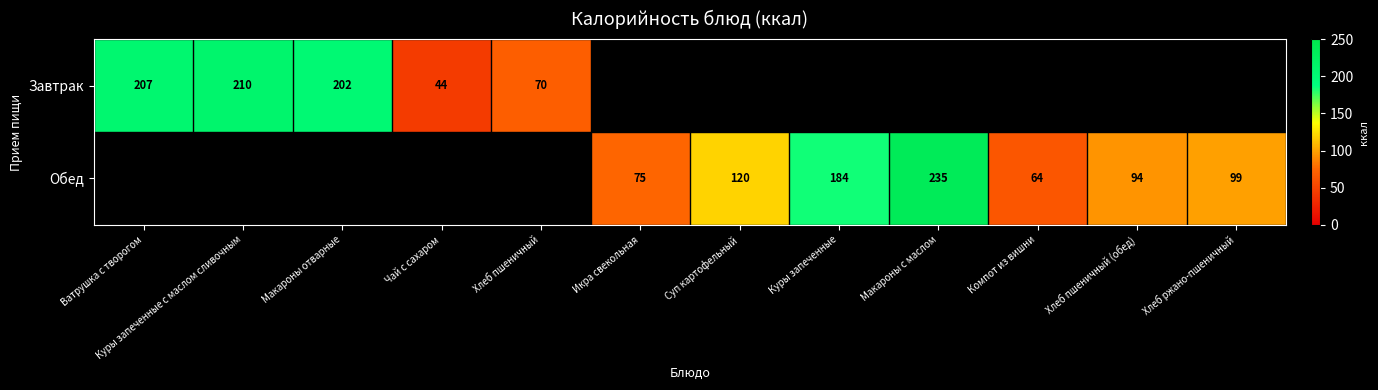

At which category does the chart reach its minimum across all series?

Икра свекольная